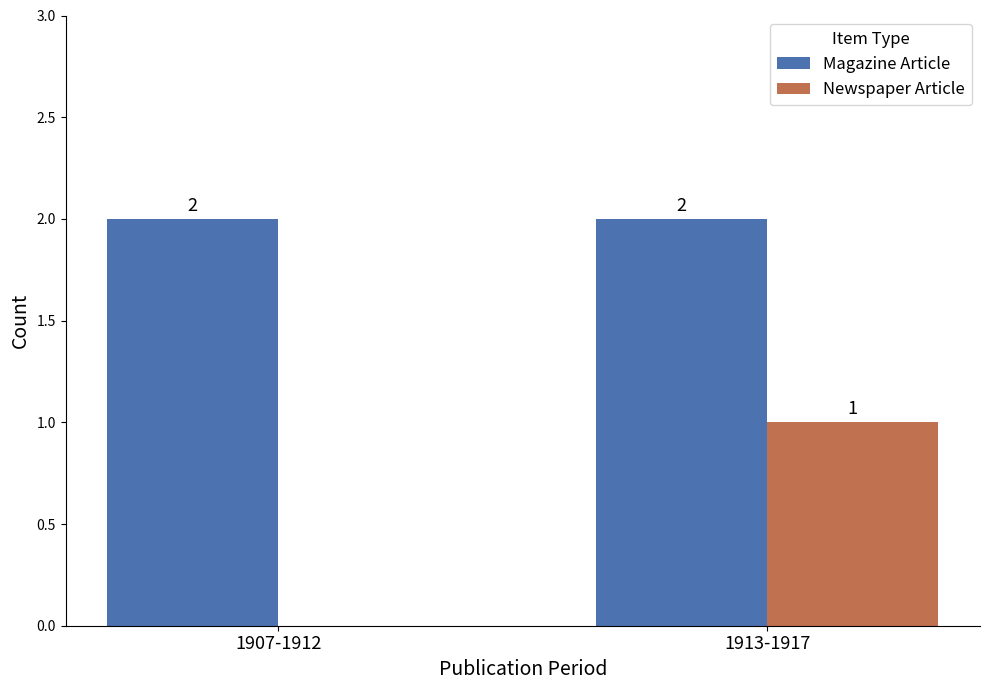

Which series has the widest spread of values?

Newspaper Article